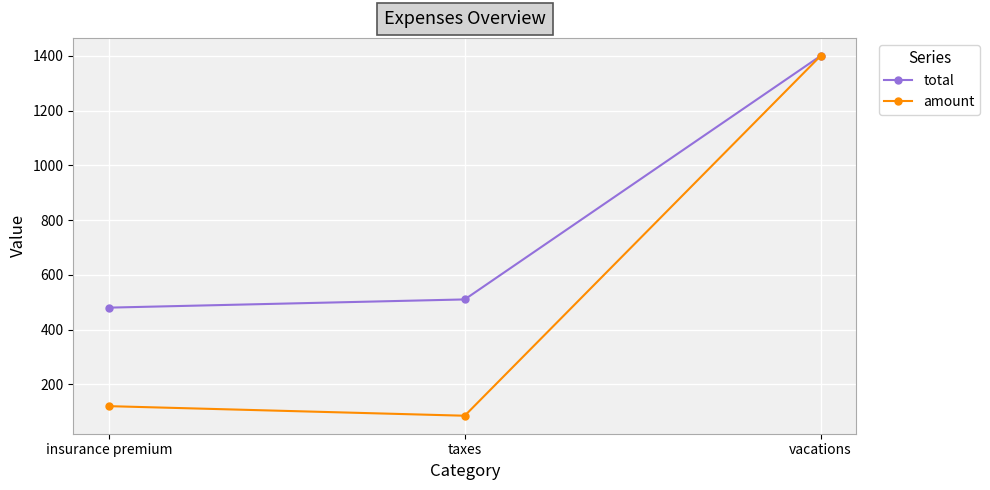

Which series has the largest total across all categories?

total